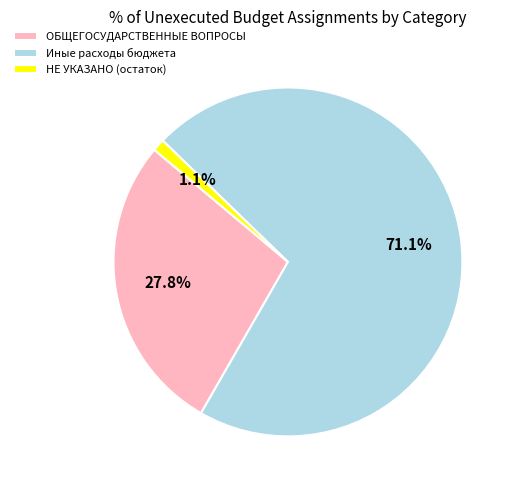

Which has a higher value, Иные расходы бюджета or НЕ УКАЗАНО (остаток)?

Иные расходы бюджета